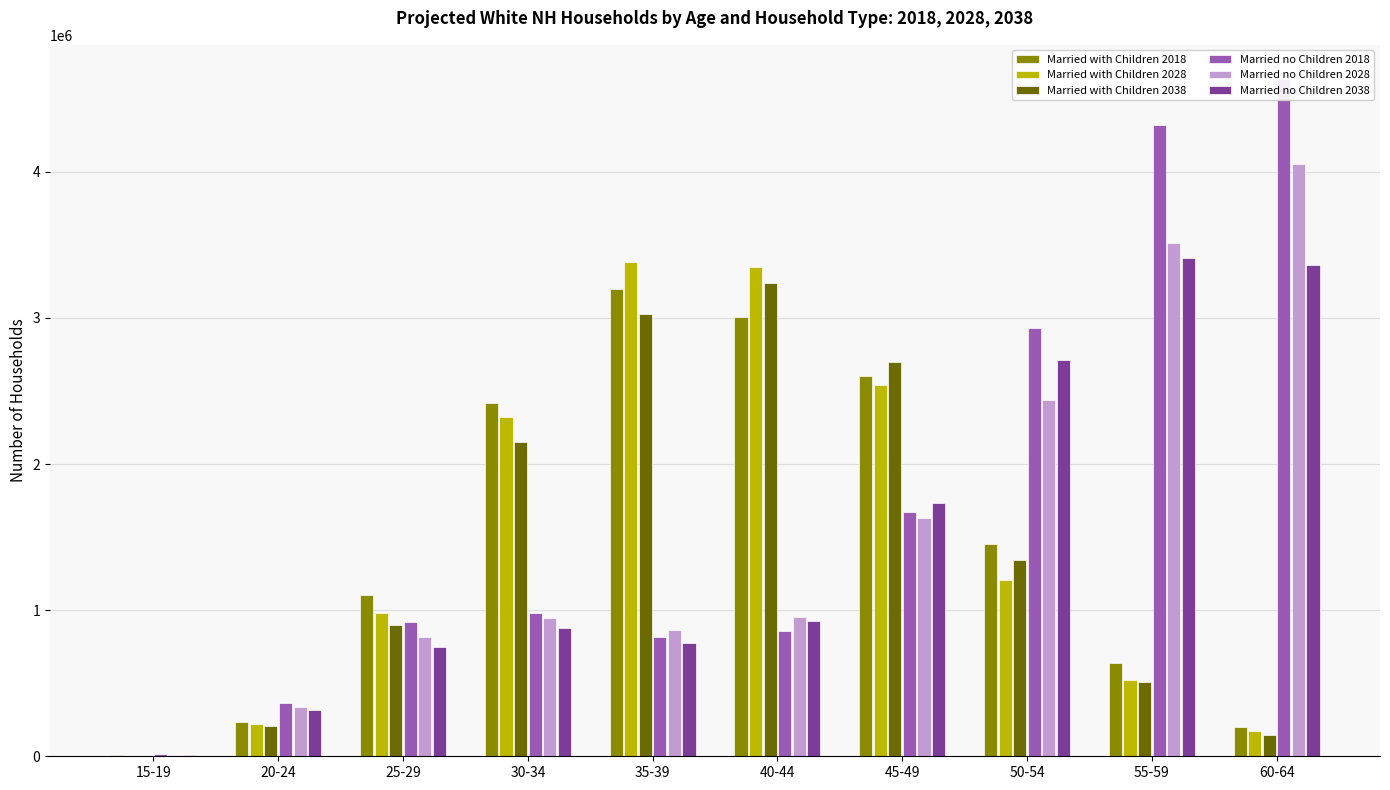

List the labels in order of Married with Children 2038 value, smallest first.

15-19, 60-64, 20-24, 55-59, 25-29, 50-54, 30-34, 45-49, 35-39, 40-44